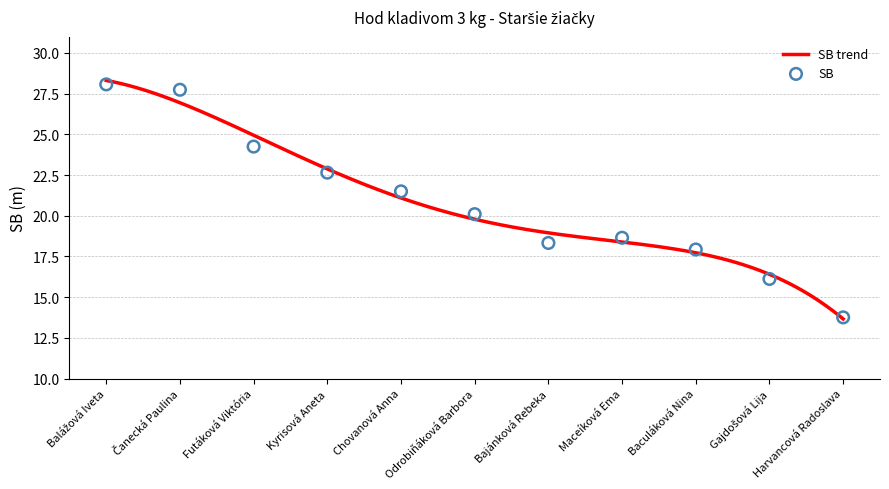

What is the change in value from Futáková Viktória to Baculáková Nina?

-6.3